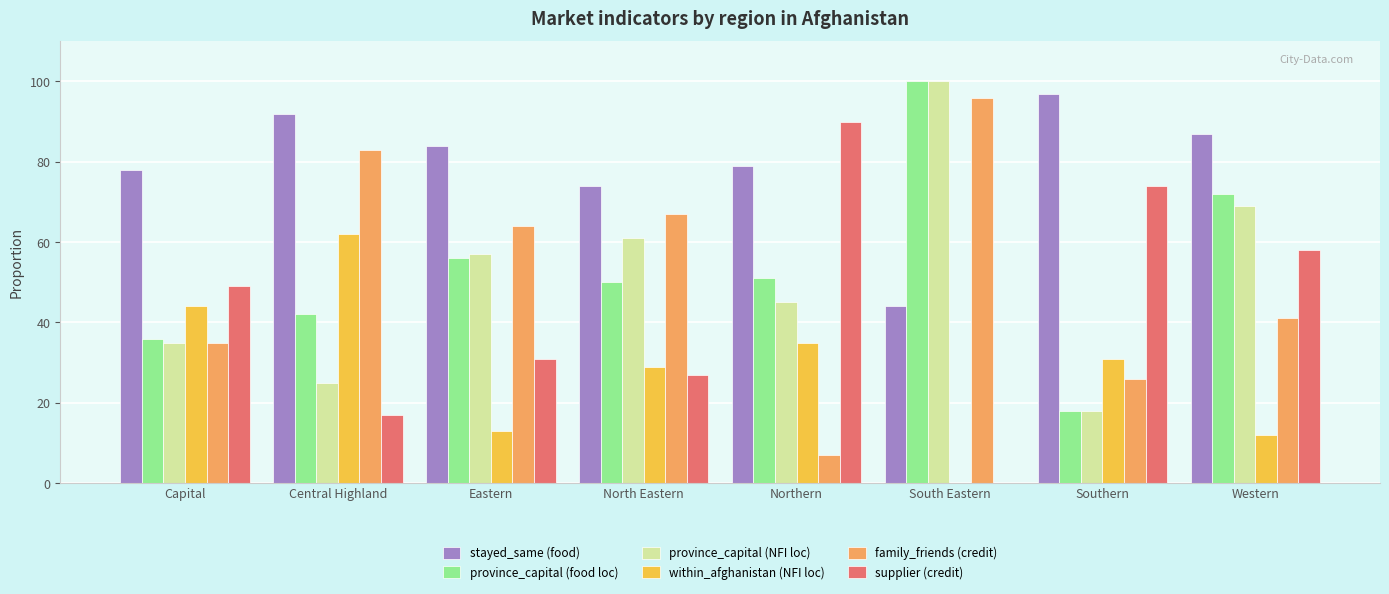

How many data points does each series have?

8